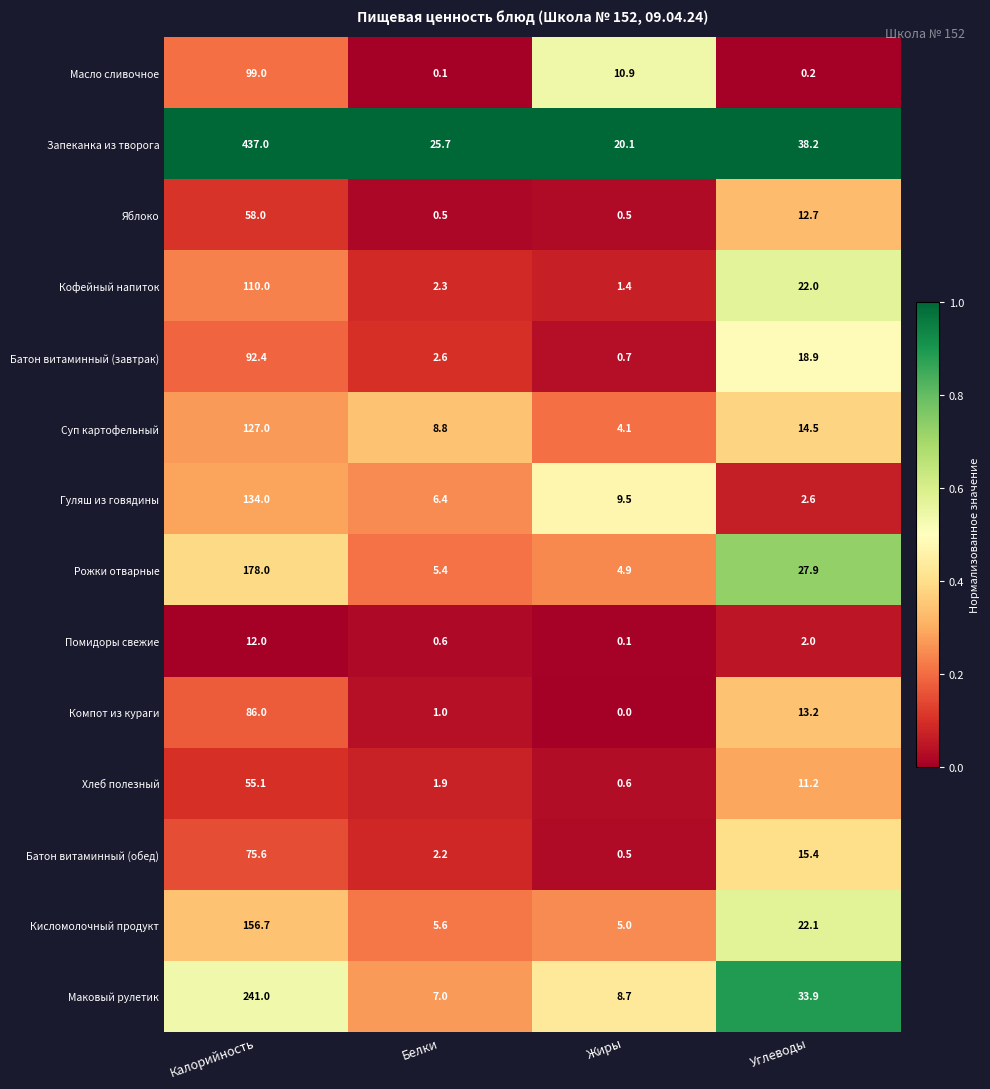

What is the difference between the highest and lowest values at Жиры?

20.1